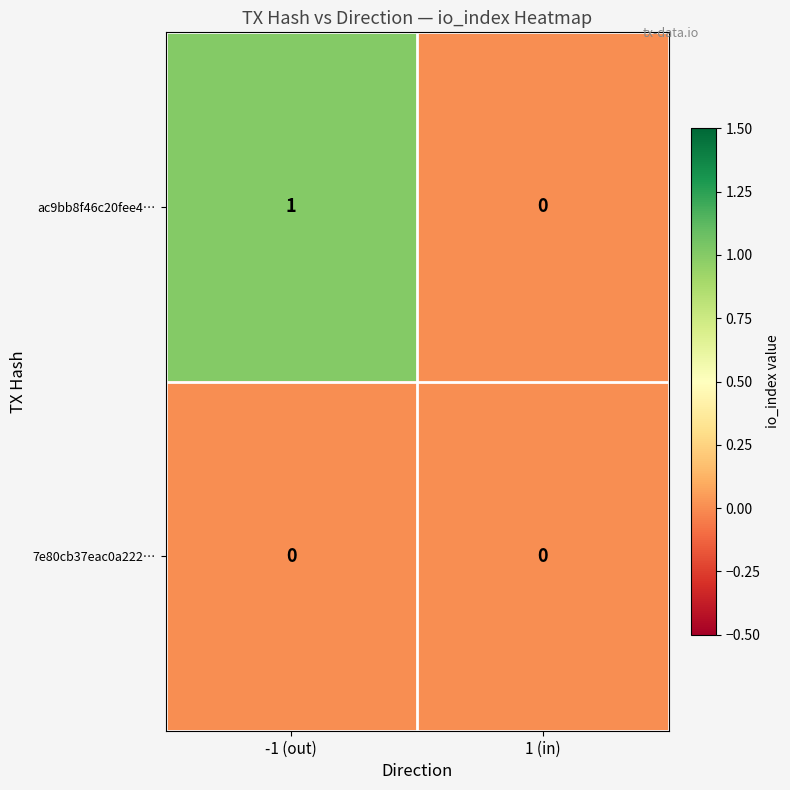

List the series in order of their peak value, highest first.

ac9bb8f46c20fee4…, 7e80cb37eac0a222…